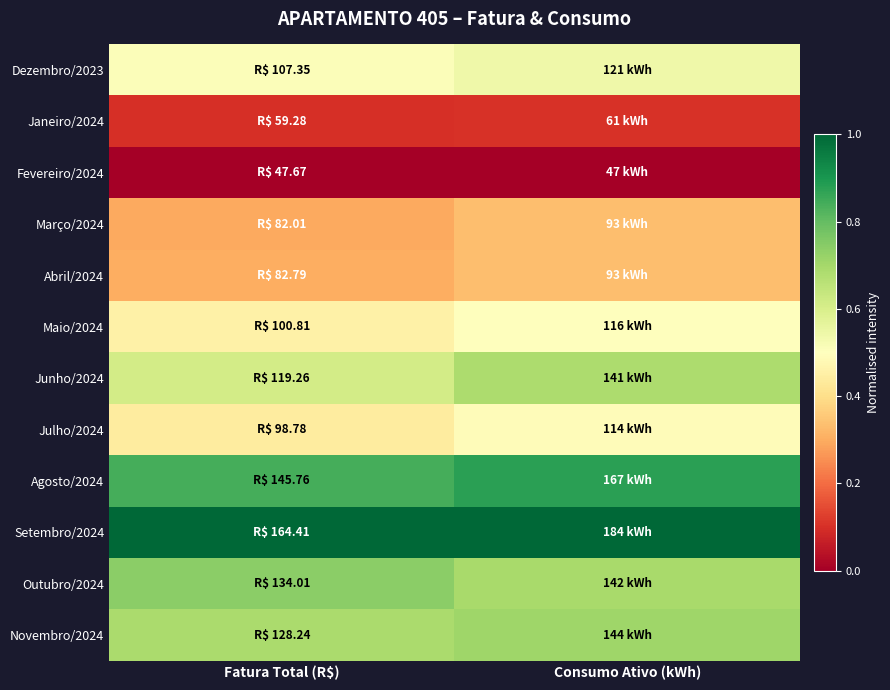

Between Fatura Total (R$) and Consumo Ativo (kWh), which is larger?

Consumo Ativo (kWh)